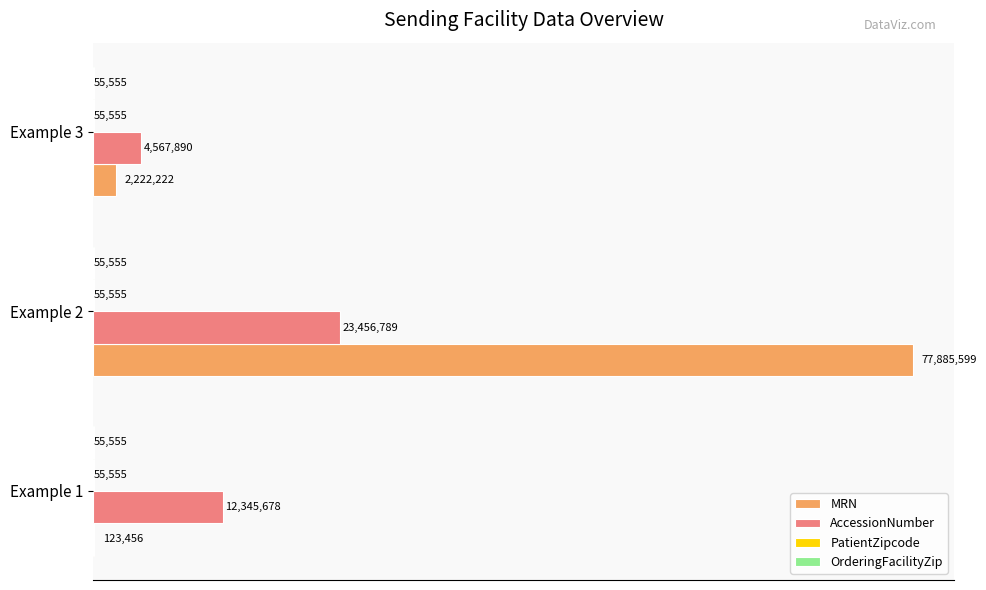

Reading left to right, extract all data points from this chart.

MRN: 123456.0	77885599.0	2222222.0
AccessionNumber: 12345678.0	23456789.0	4567890.0
PatientZipcode: 0.2	0.2	0.2
OrderingFacilityZip: 0.2	0.2	0.2